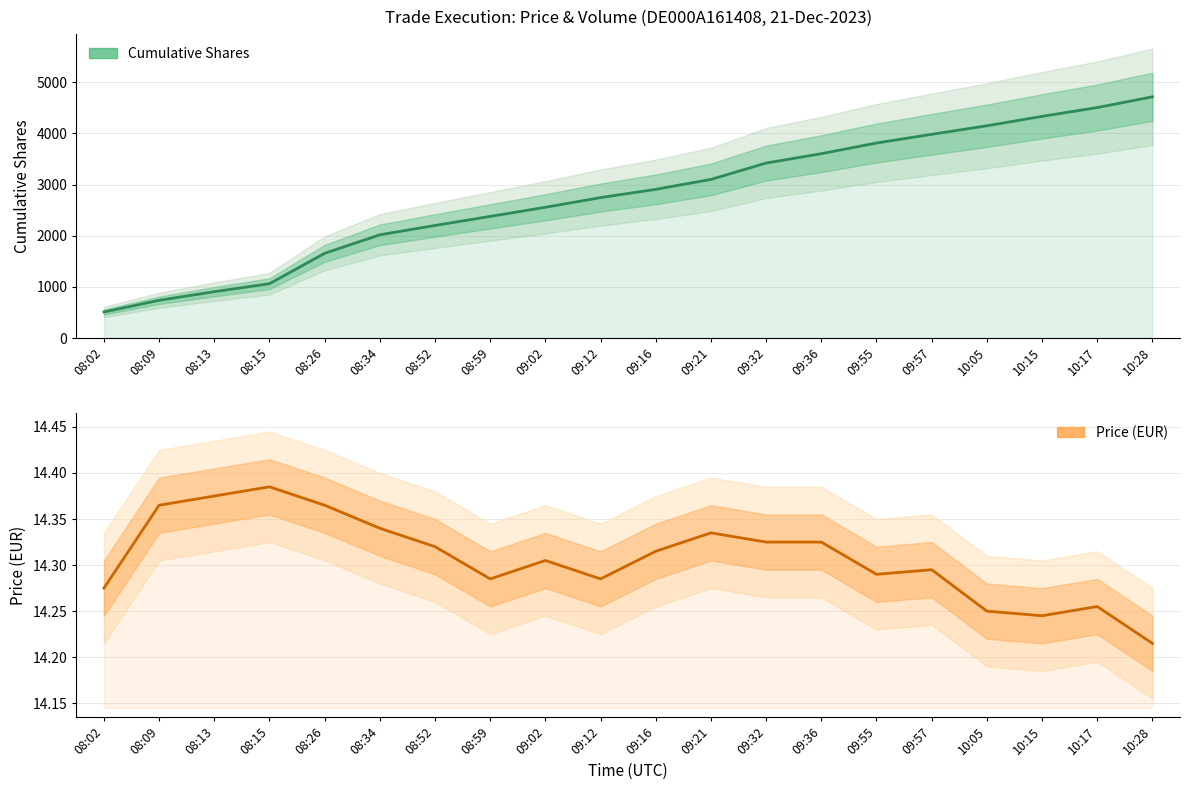

At how many categories does at least one series exceed 261?

20